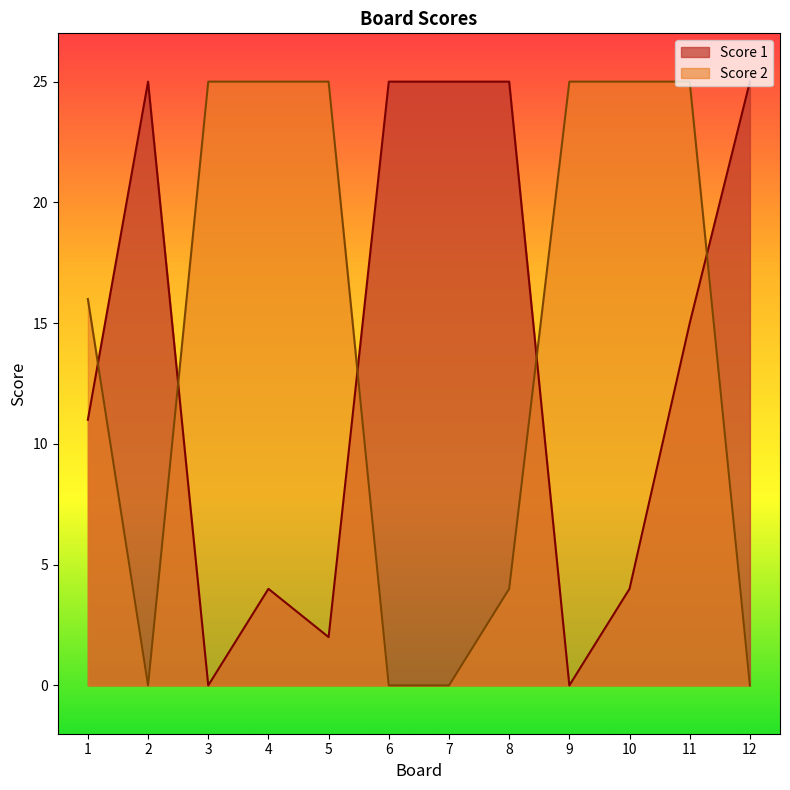

Is it true that Score 1 equals 7 at 1?

False